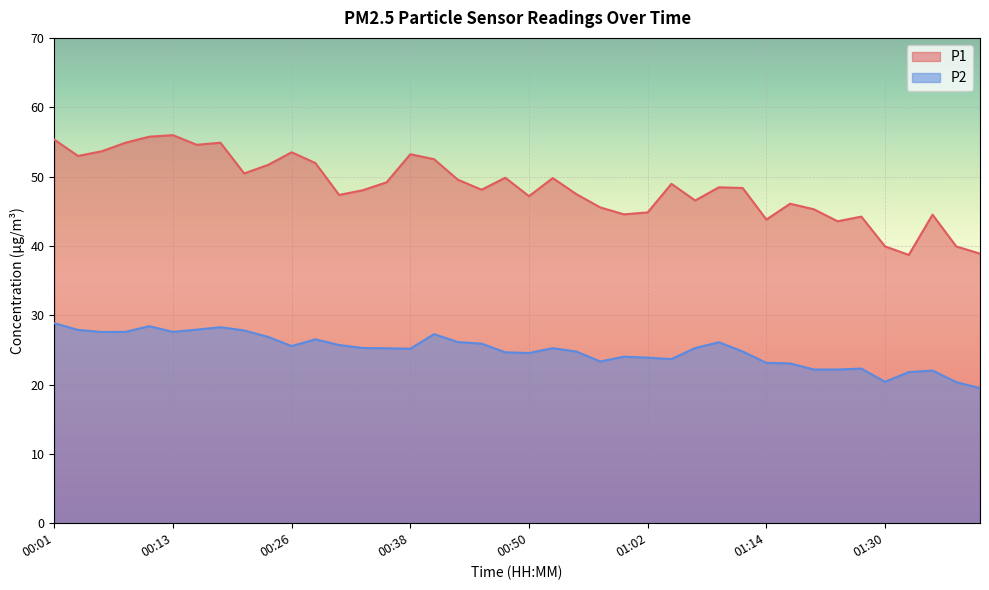

At which category does P1 reach its first local peak?

00:13